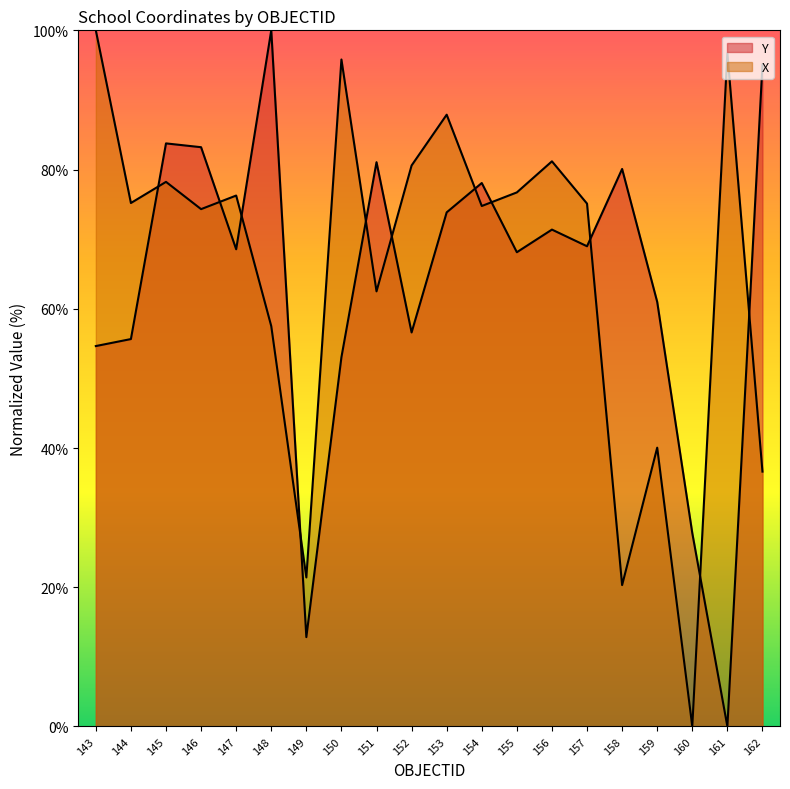

What is the value of the X point at the 6th from the left?

57.5